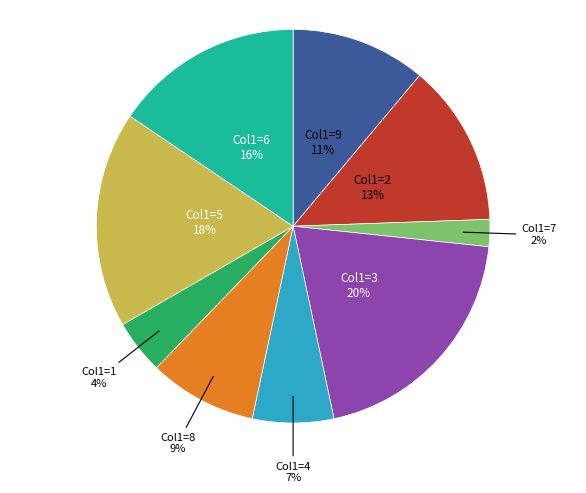

To the nearest percent, what is the difference between the largest and smallest slice percentages?

18%